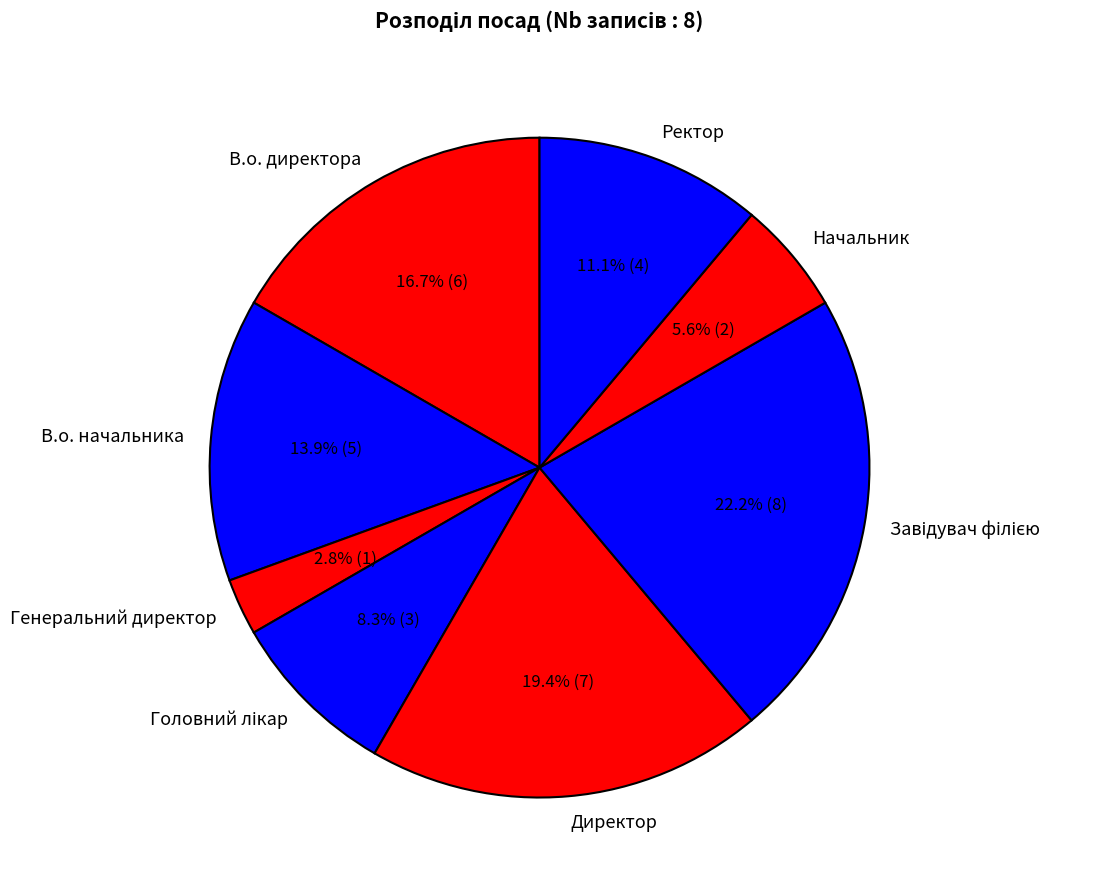

Which slice is the smallest?

Генеральний директор